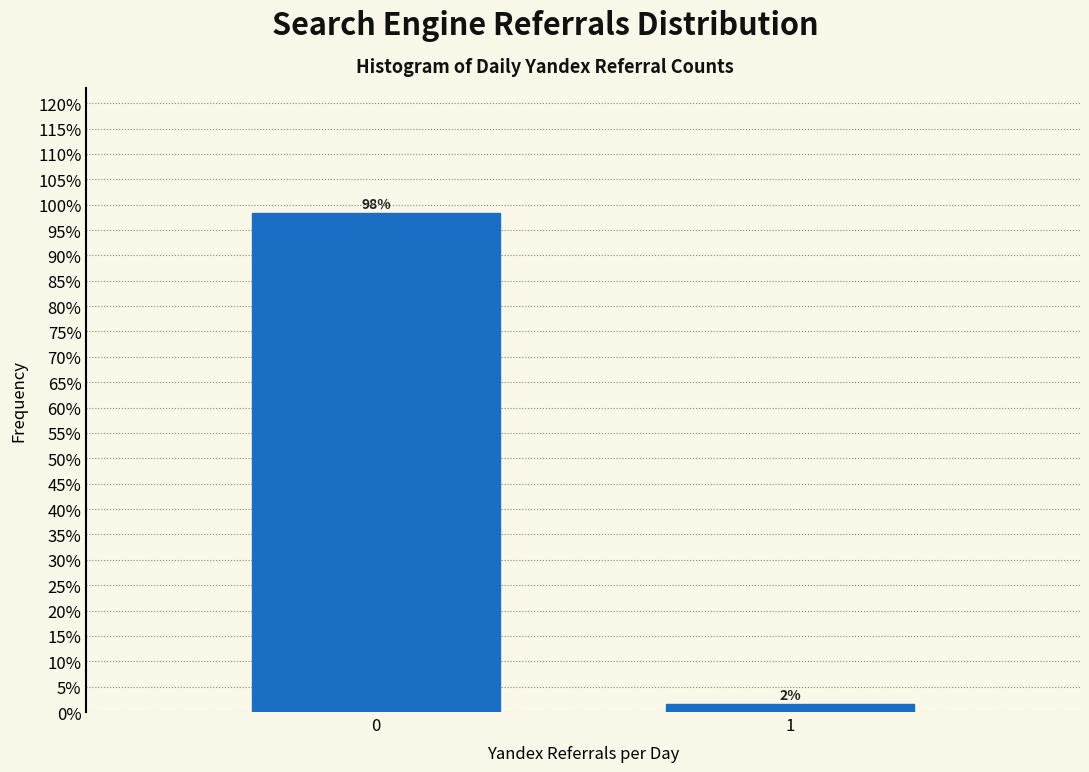

What is the sum of the values at 0 and 1?

100.0